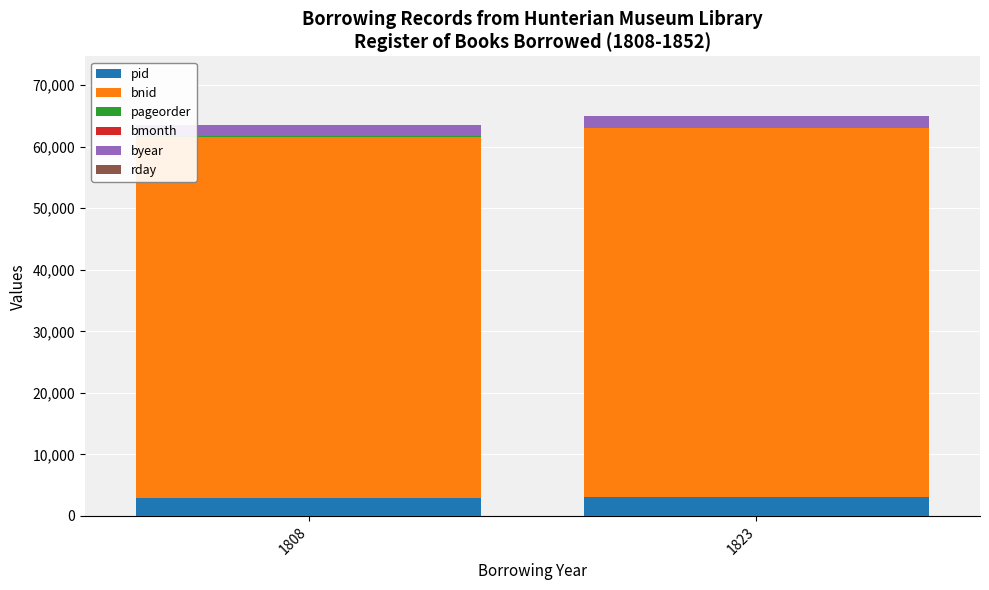

The value of pid at 1823 is 3022. True or false?

True